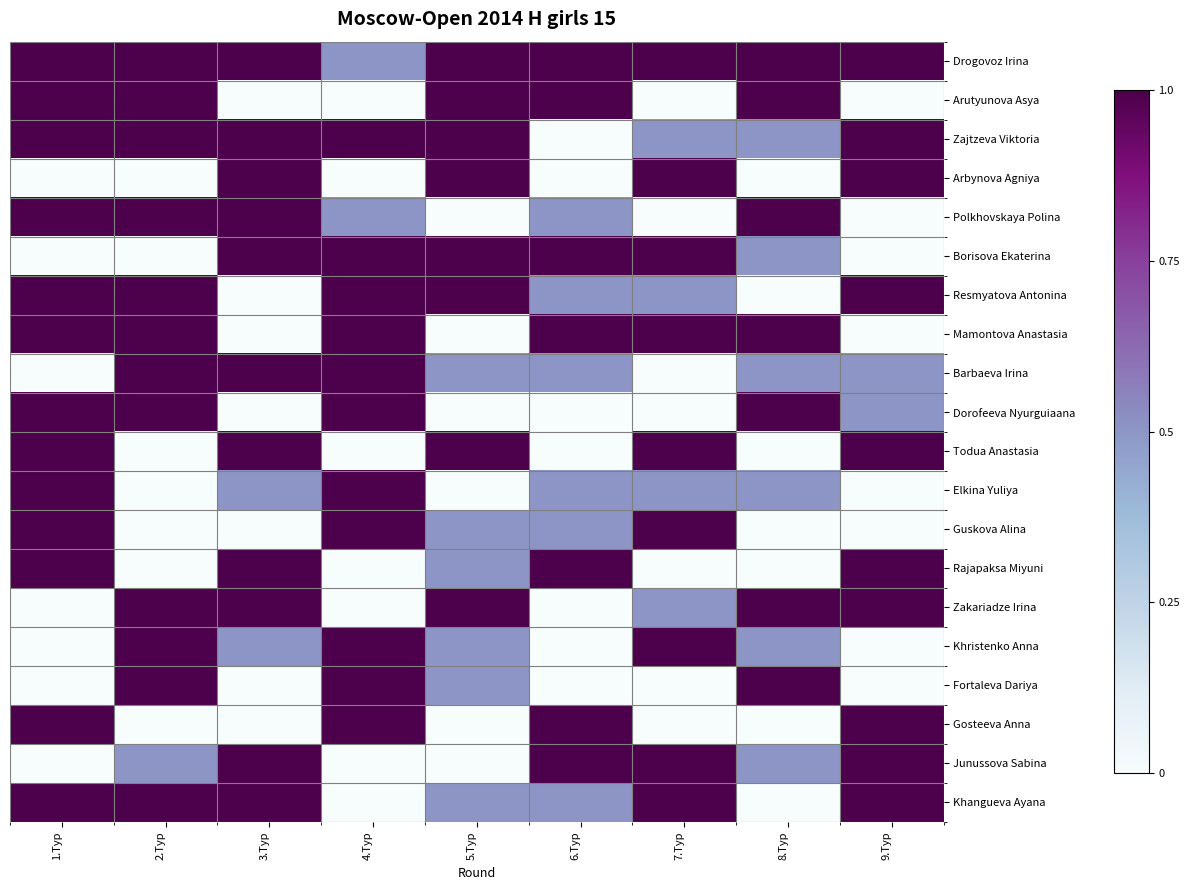

List the series in order of their peak value, lowest first.

Drogovoz Irina, Arutyunova Asya, Zajtzeva Viktoria, Arbynova Agniya, Polkhovskaya Polina, Borisova Ekaterina, Resmyatova Antonina, Mamontova Anastasia, Barbaeva Irina, Dorofeeva Nyurguiaana, Todua Anastasia, Elkina Yuliya, Guskova Alina, Rajapaksa Miyuni, Zakariadze Irina, Khristenko Anna, Fortaleva Dariya, Gosteeva Anna, Junussova Sabina, Khangueva Ayana